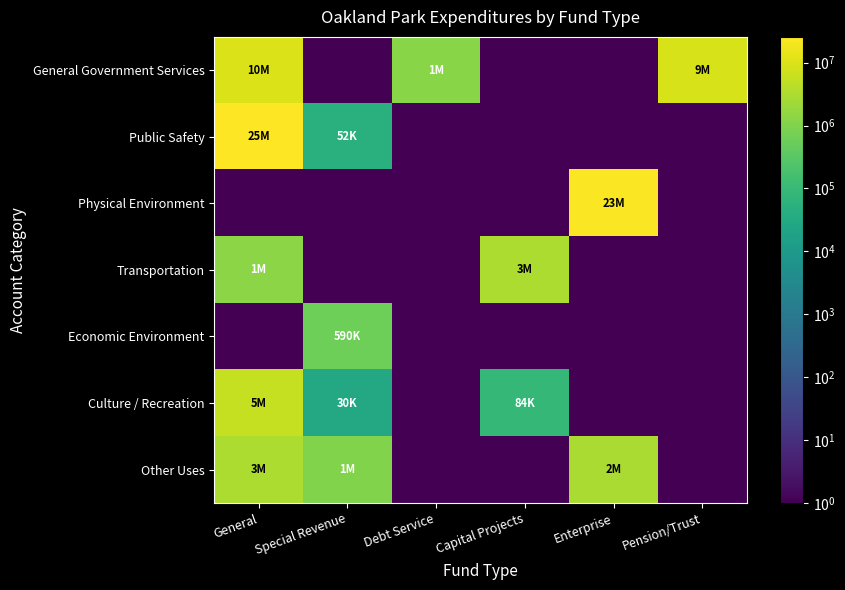

What is the total value across all series at Enterprise?

26708917